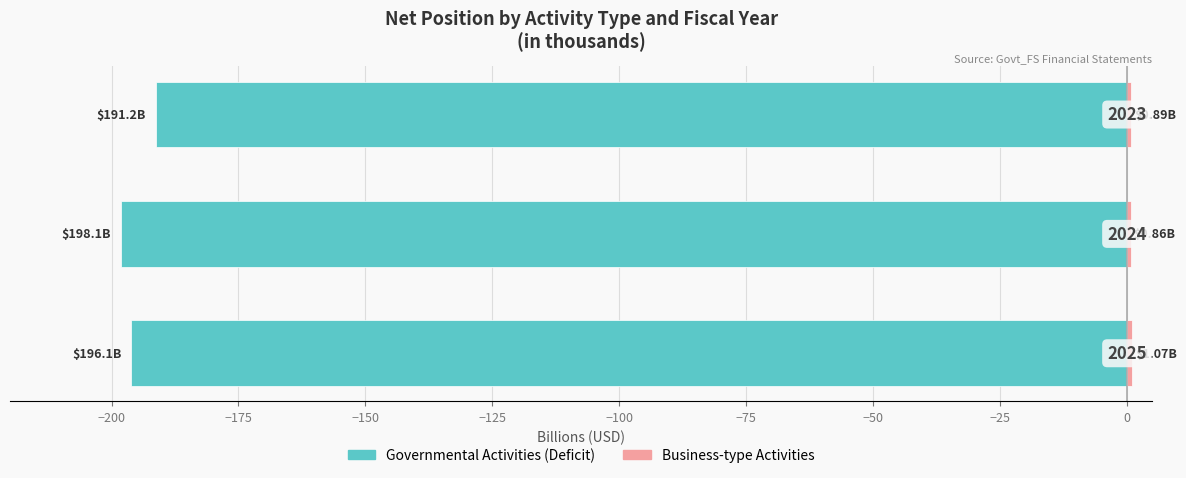

Reading right to left, list all the values displayed in this chart.

Governmental Activities (Deficit): −175=-191.2	−200=-198.1	−225=-196.1
Business-type Activities: −175=0.9	−200=0.9	−225=1.1